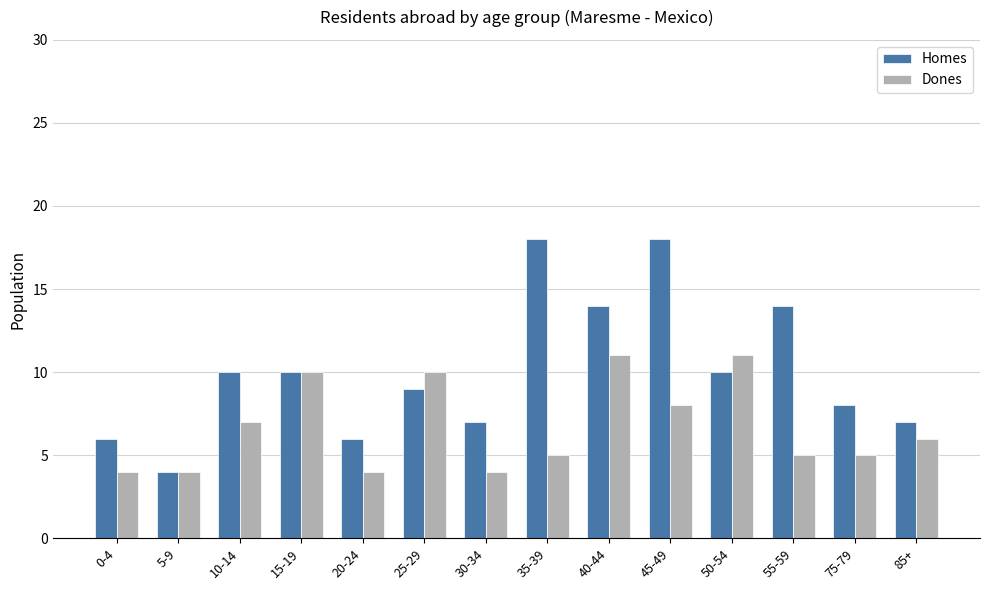

Is it true that Homes equals 9 at 25-29?

True